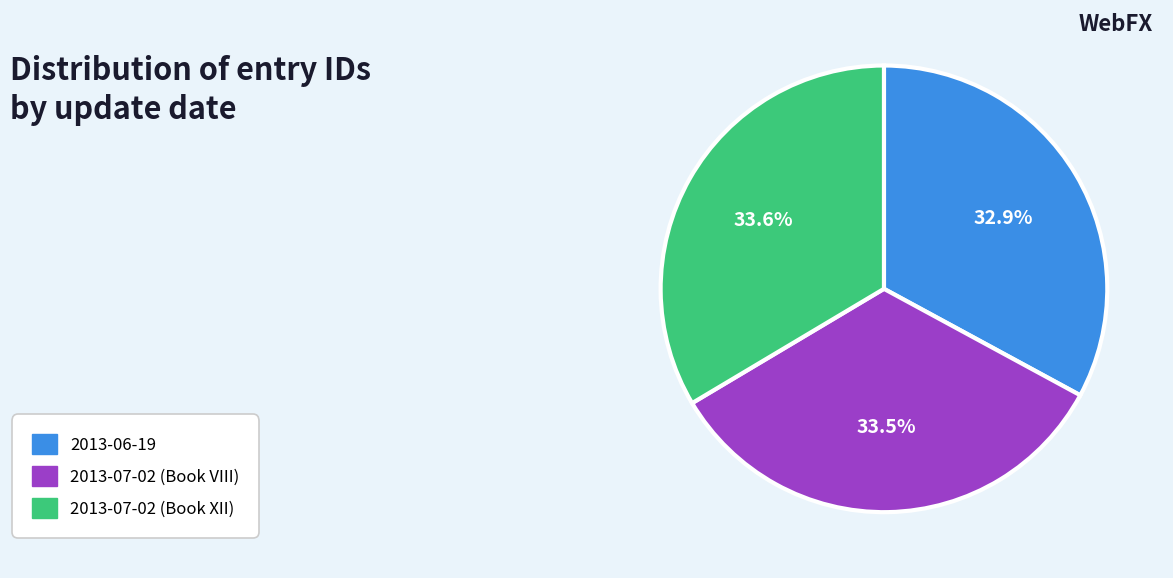

Is there a majority slice in this chart?

No